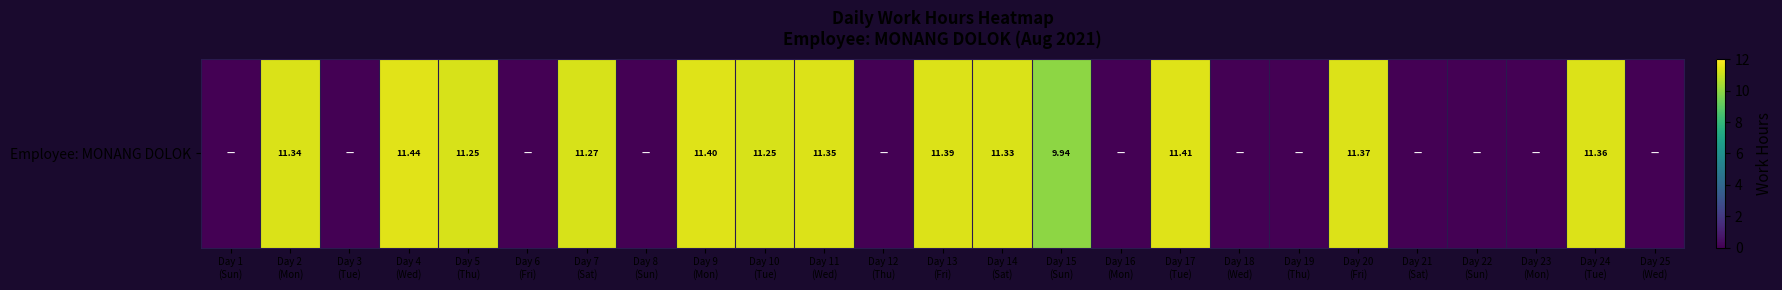

Rank the categories by value from lowest to highest.

Day 1
(Sun), Day 3
(Tue), Day 6
(Fri), Day 8
(Sun), Day 12
(Thu), Day 16
(Mon), Day 18
(Wed), Day 19
(Thu), Day 21
(Sat), Day 22
(Sun), Day 23
(Mon), Day 25
(Wed), Day 15
(Sun), Day 5
(Thu), Day 10
(Tue), Day 7
(Sat), Day 14
(Sat), Day 2
(Mon), Day 11
(Wed), Day 24
(Tue), Day 20
(Fri), Day 13
(Fri), Day 9
(Mon), Day 17
(Tue), Day 4
(Wed)